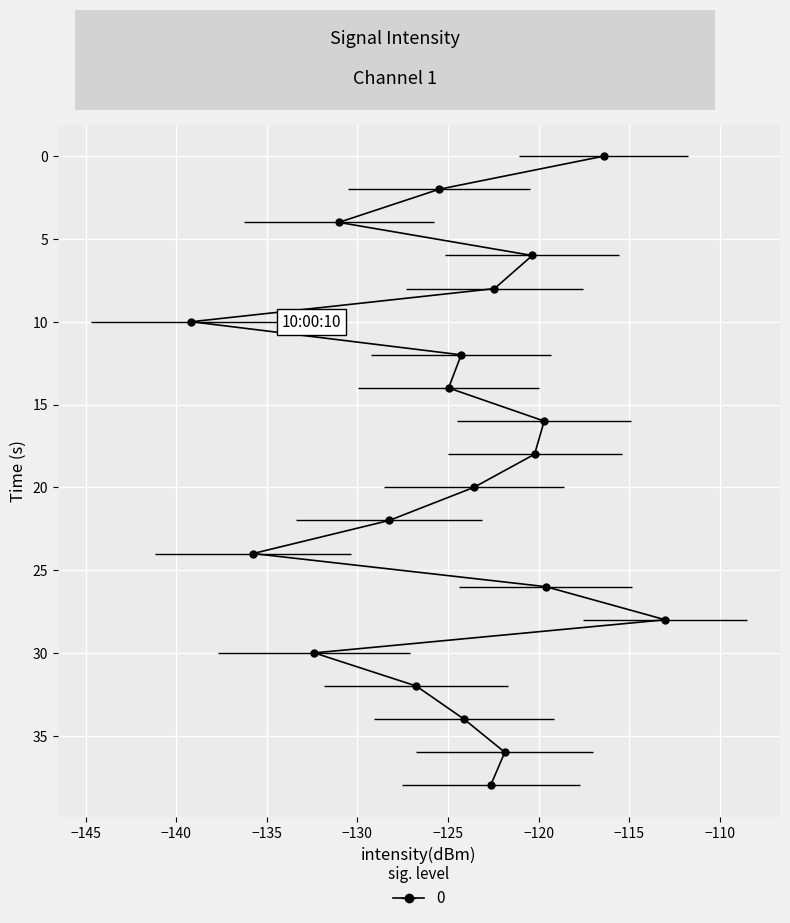

What is the change in value from 1 to 13?

+5.9